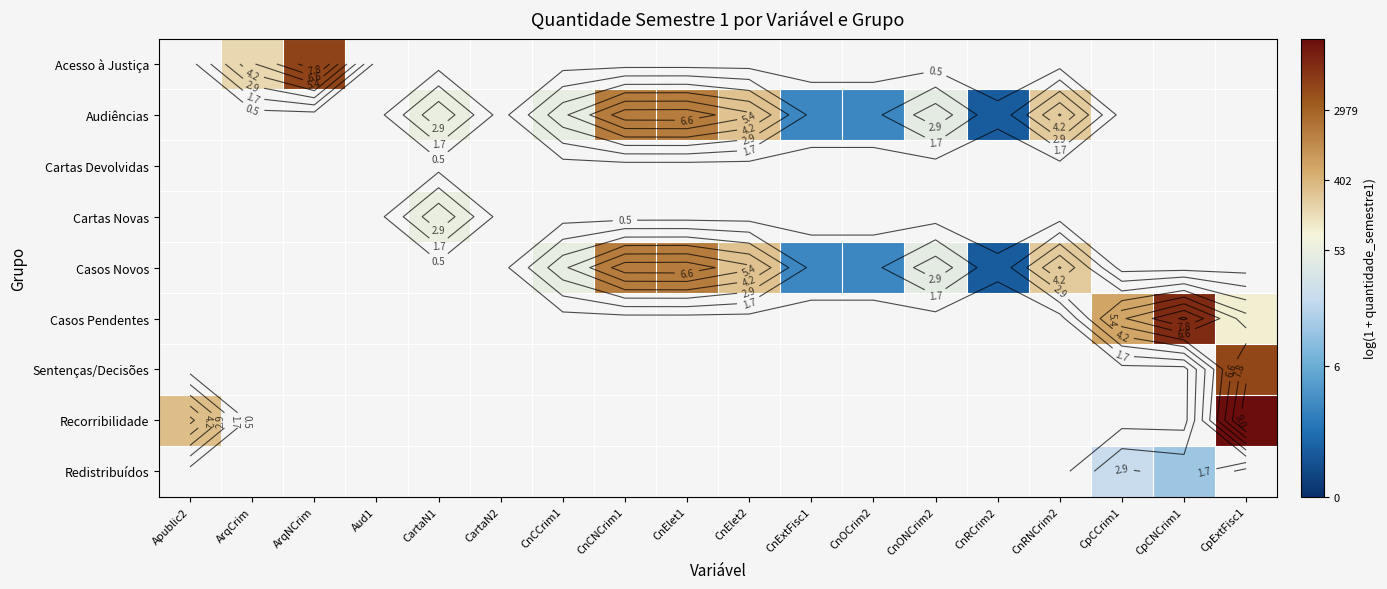

Which label corresponds to the largest value in the chart?

CpExtFisc1